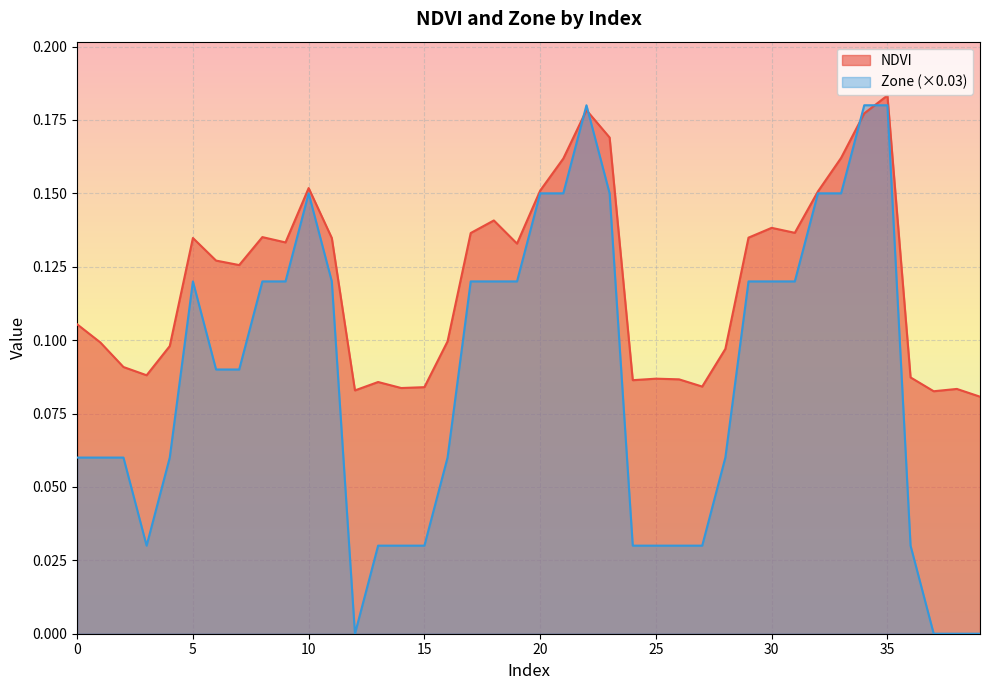

Which series has the largest total across all categories?

NDVI